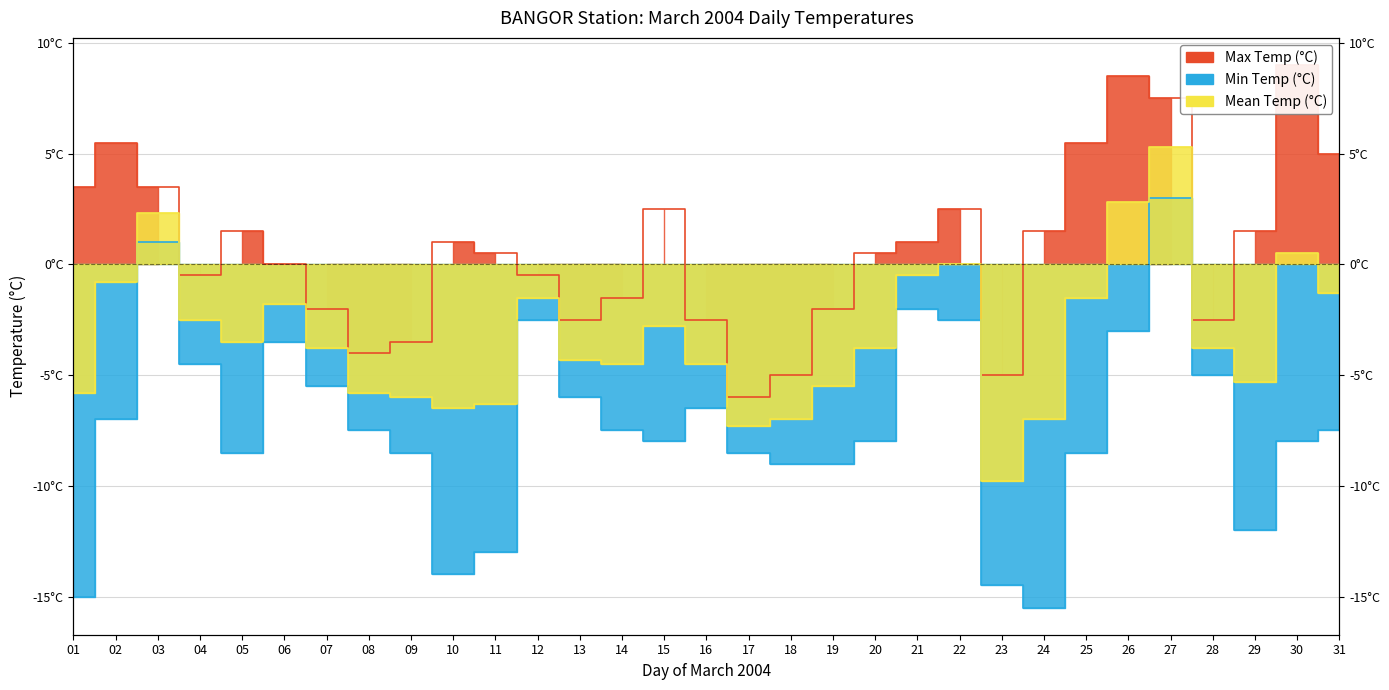

At which category does Mean Temp (°C) reach its first local valley?

05